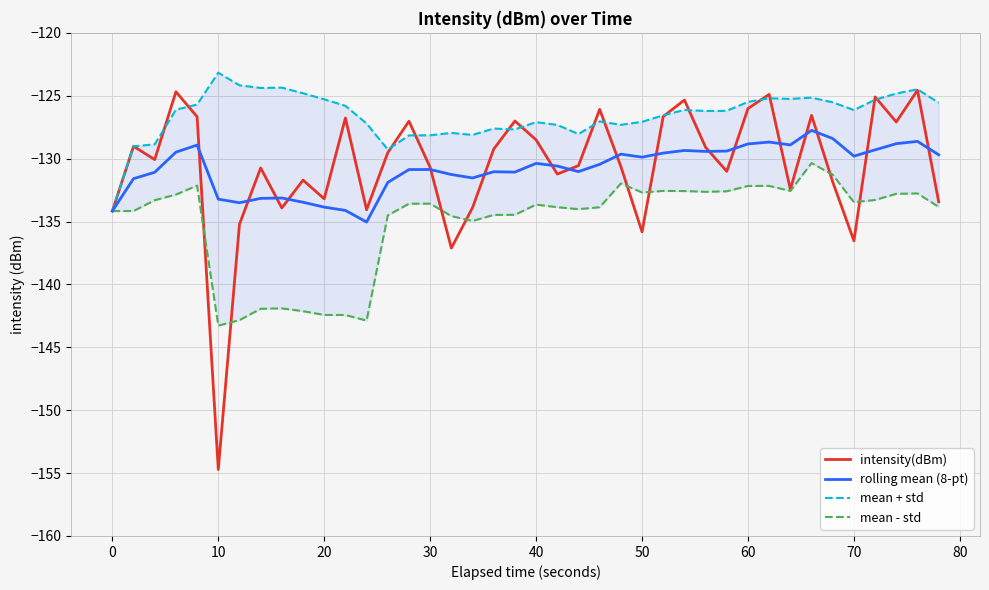

What is the minimum value for intensity(dBm)?

-154.7